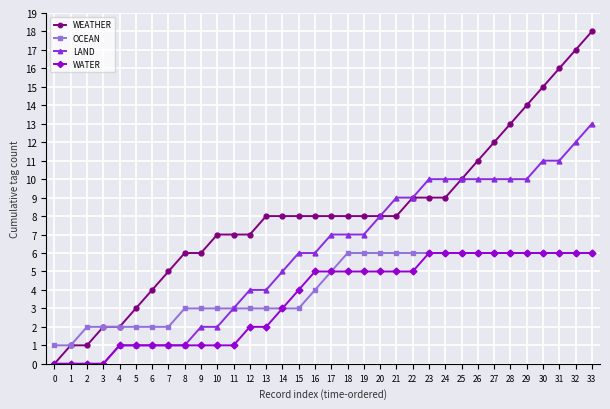

How many data points in LAND are less than 7?

17